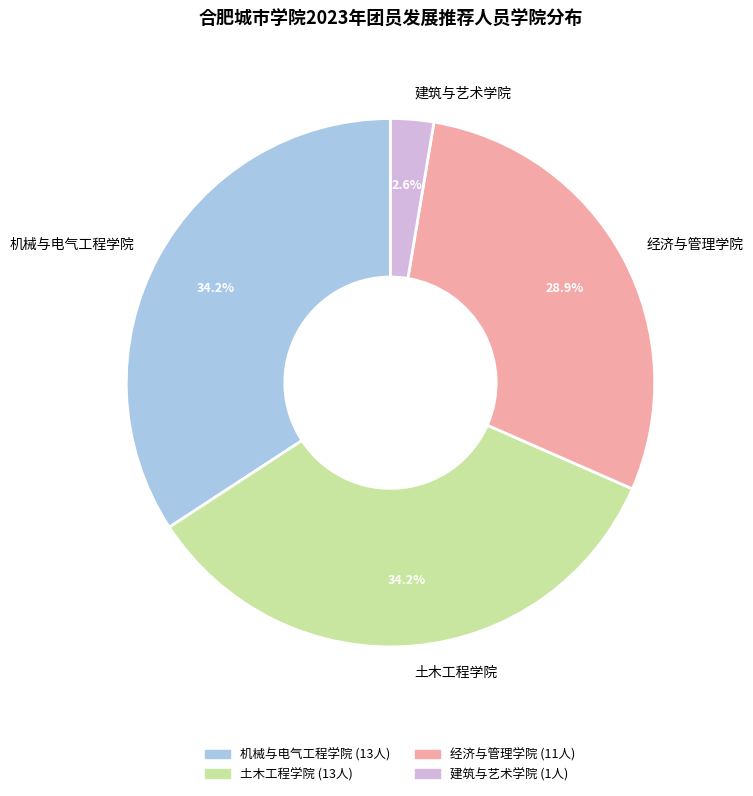

Does 建筑与艺术学院 represent more than half of the total?

No